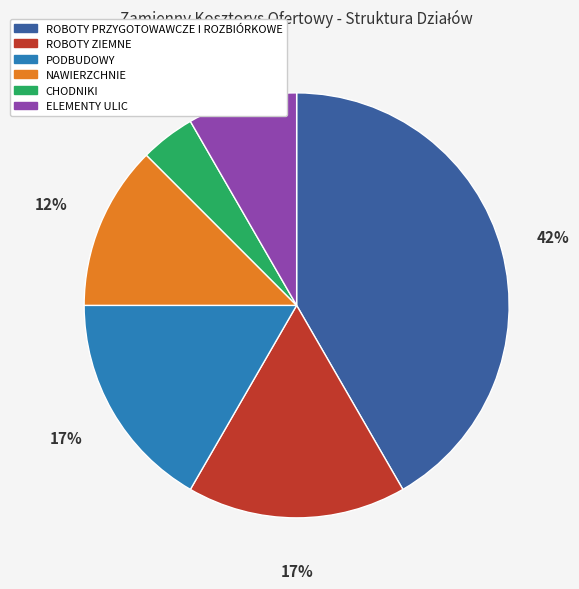

Count the number of slices in the pie.

6